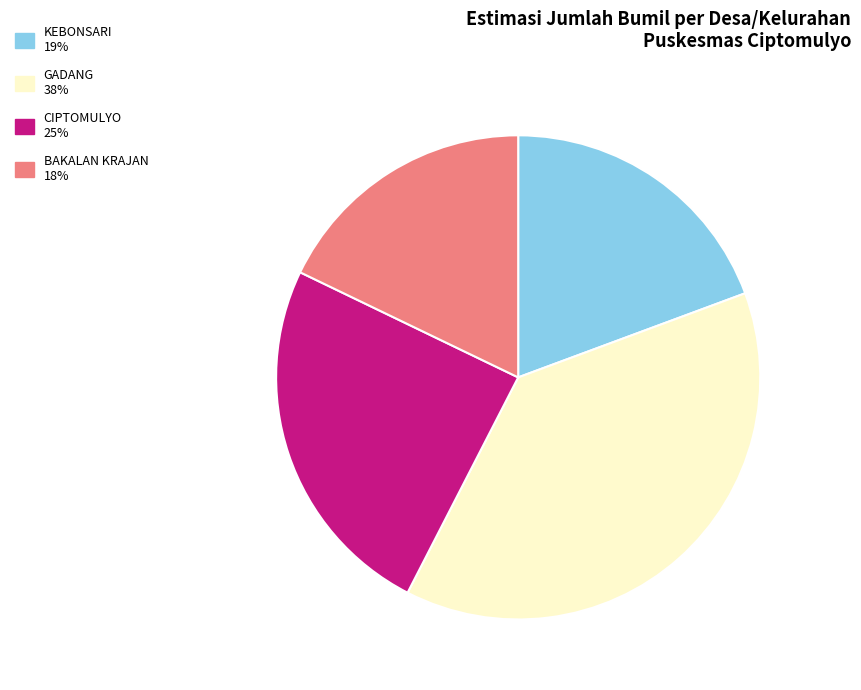

Is the sum of GADANG and BAKALAN KRAJAN greater than half?

Yes